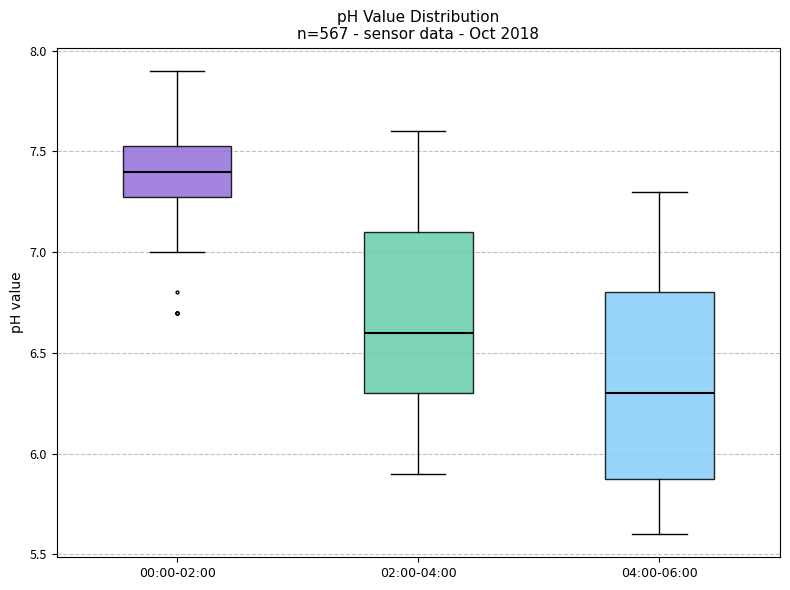

Reading left to right, read every box against the y-axis: the position of its median line, the range the box covers, and the ends of its whiskers. The values are not printed on the chart, so give them approximately, as read against the axis.

00:00-02:00: median 7.40, box 7.30 to 7.55, whiskers 7.00 to 7.90
02:00-04:00: median 6.60, box 6.30 to 7.10, whiskers 5.90 to 7.60
04:00-06:00: median 6.30, box 5.90 to 6.80, whiskers 5.60 to 7.30